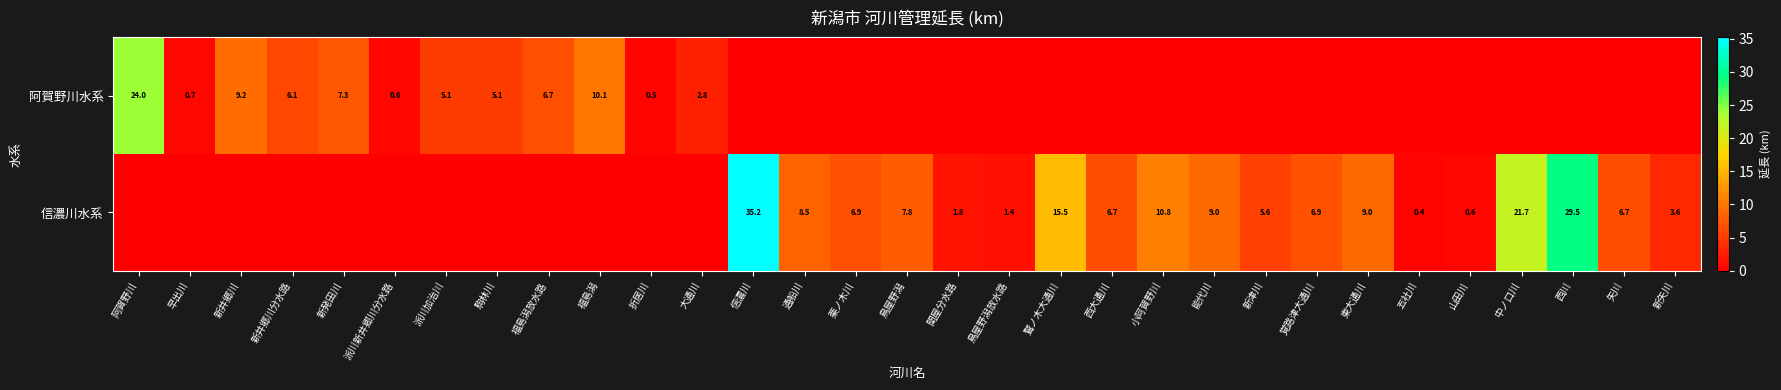

What is the difference between the highest and lowest values at 覚路津大通川?

6.9